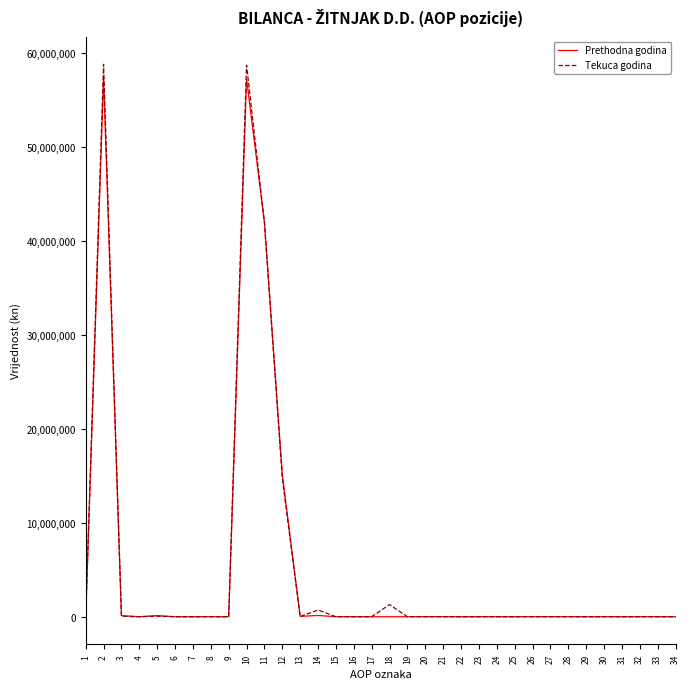

The value of Prethodna godina at 4 is 0. True or false?

True